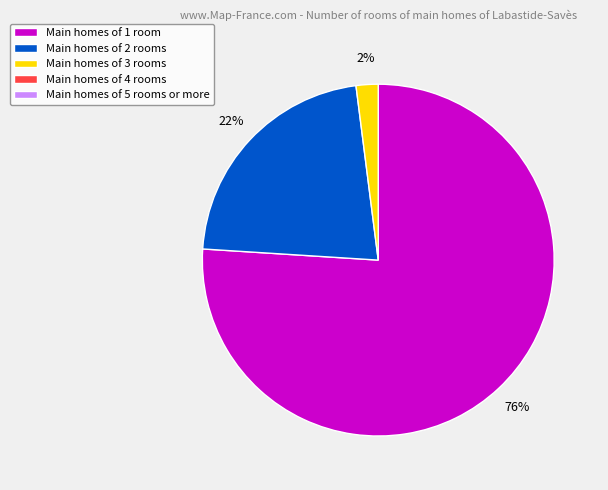

Count the number of slices in the pie.

3